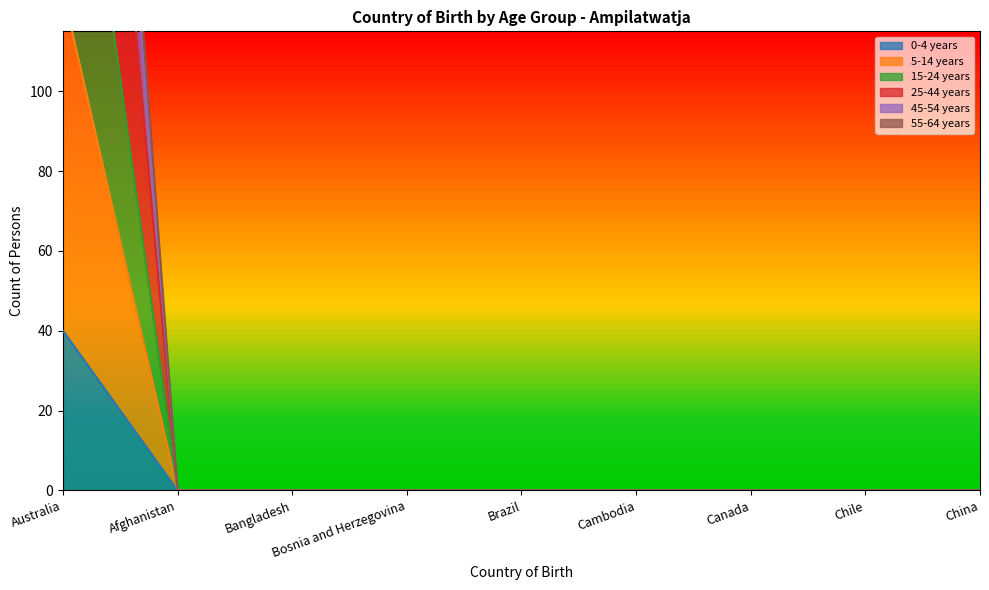

What is the sum of all 55-64 years values?

385